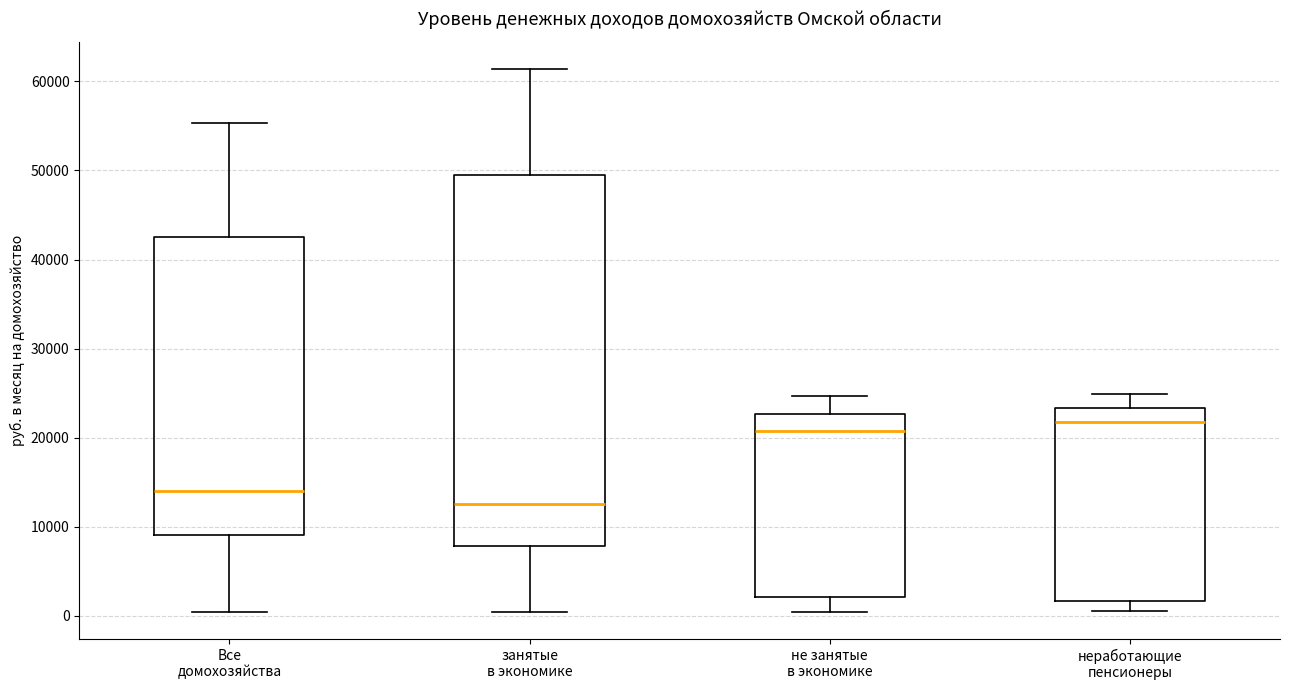

Reading left to right, read every box against the y-axis: the position of its median line, the range the box covers, and the ends of its whiskers. The values are not printed on the chart, so give them approximately, as read against the axis.

Все домохозяйства: median 14000, box 9000 to 43000, whiskers 0 to 55000
занятые в экономике: median 13000, box 8000 to 49000, whiskers 0 to 61000
не занятые в экономике: median 21000, box 2000 to 23000, whiskers 0 to 25000
неработающие пенсионеры: median 22000, box 2000 to 23000, whiskers 0 to 25000